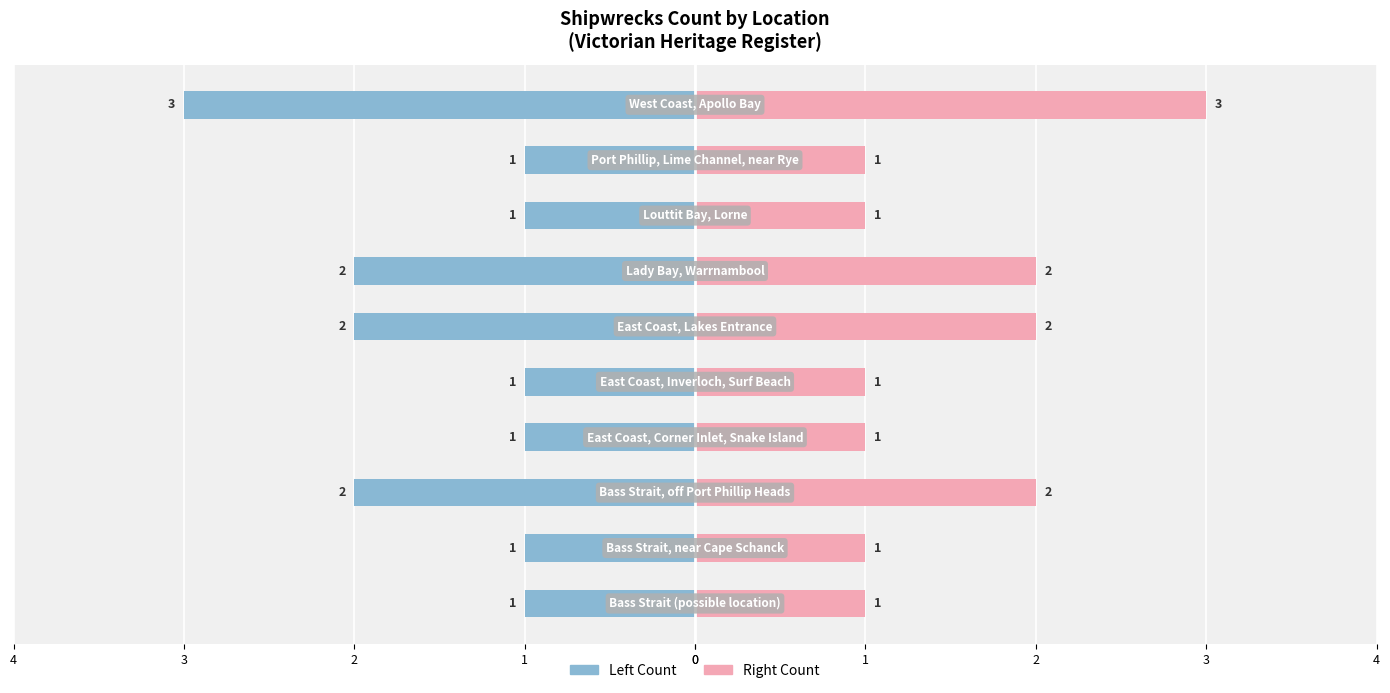

What is the lowest value of the Count (Right) series?

1